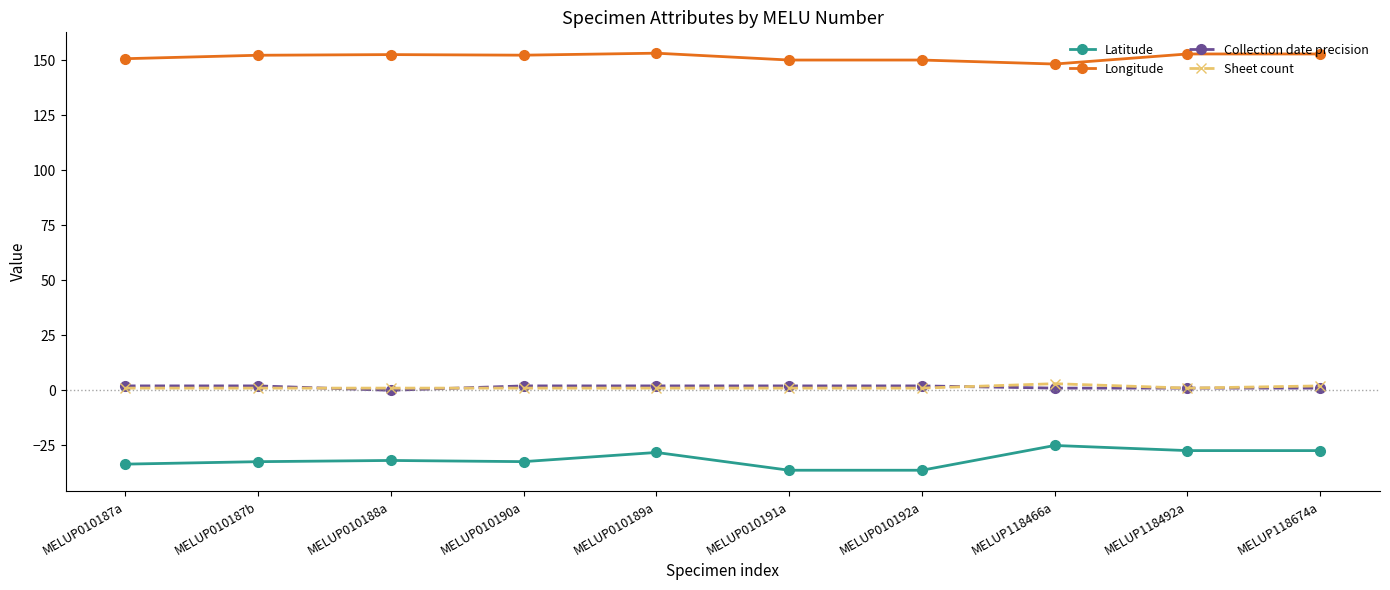

What is the greatest value displayed?

153.1